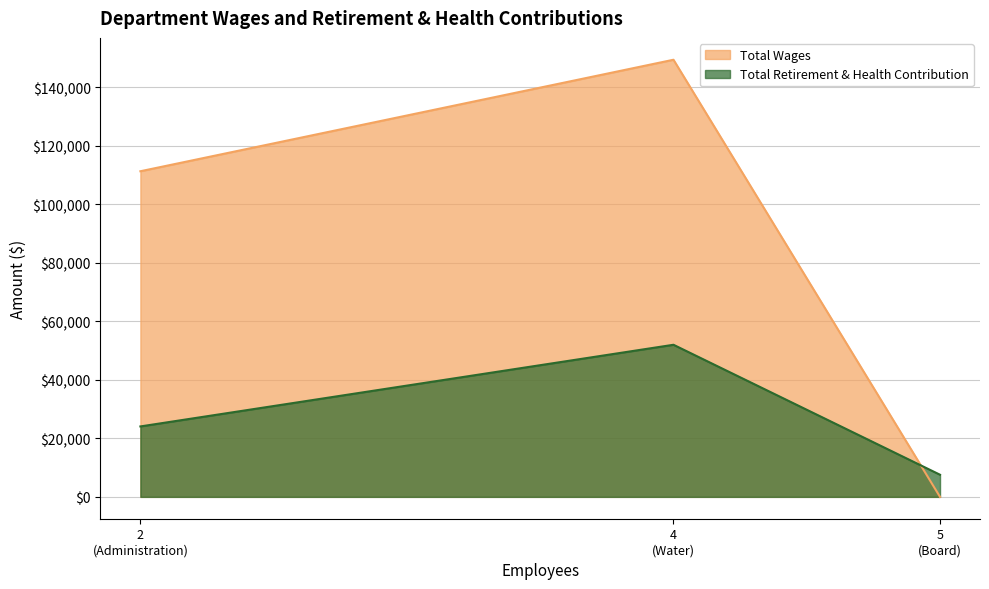

List the labels in order of Total Wages value, largest first.

4
(Water), 2
(Administration), 5
(Board)